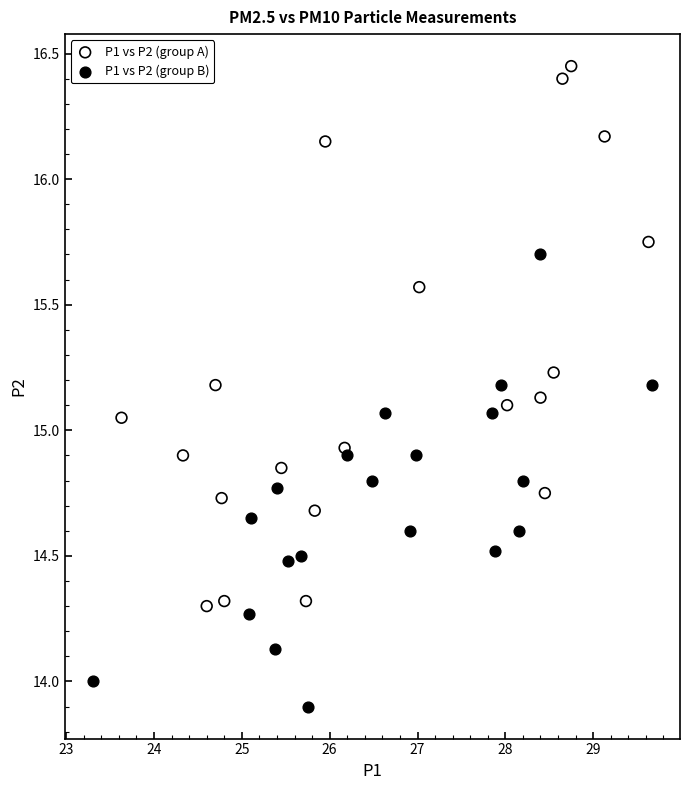

Which series reaches the minimum Y coordinate?

P1 vs P2 (group B)